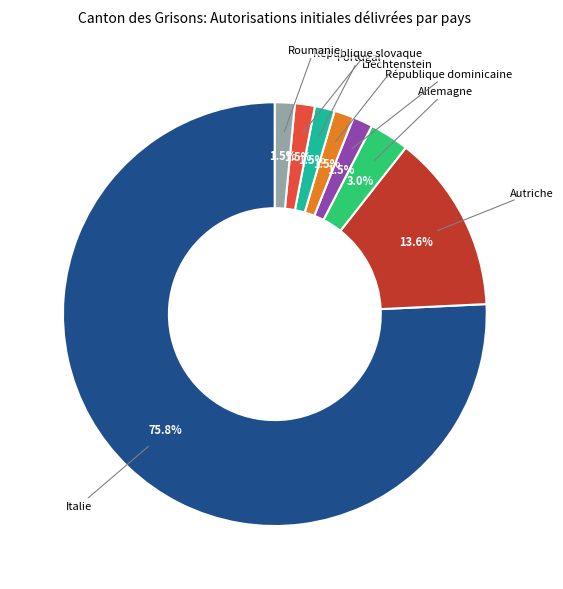

Is there a majority slice in this chart?

Yes